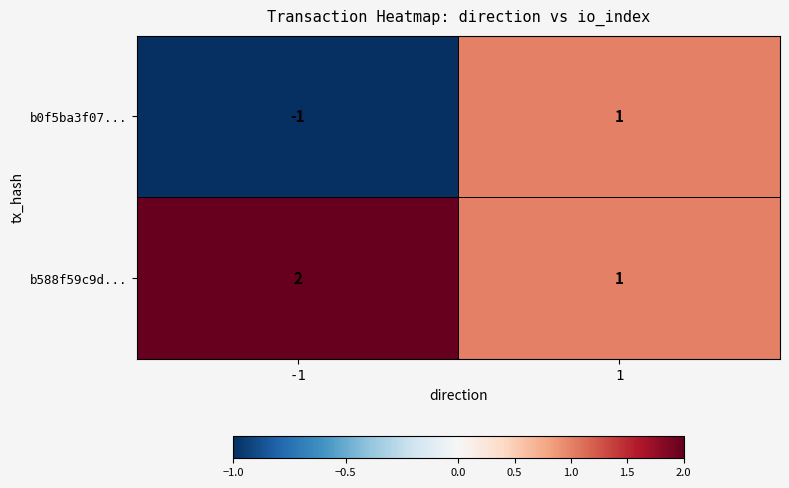

Reading right to left, transcribe all the data shown in this chart.

b0f5ba3f07...: 1=1	-1=-1
b588f59c9d...: 1=1	-1=2